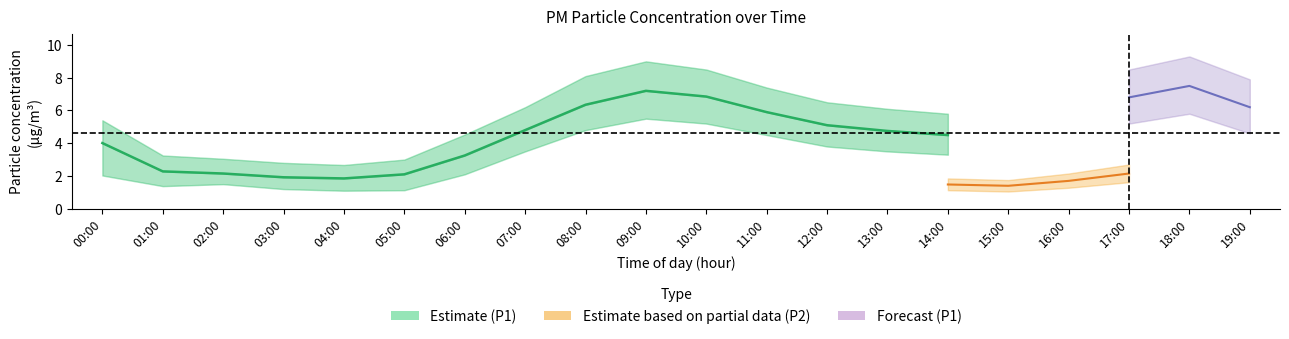

True or false: P1_upper and P2 cross at least once.

False